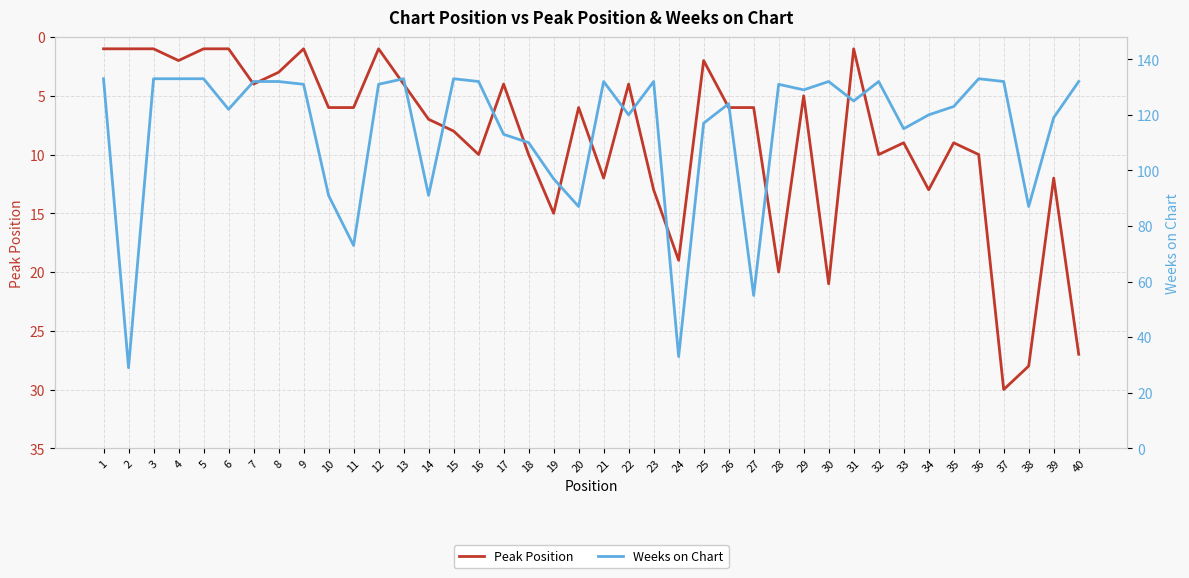

At which label does Weeks on Chart reach its peak?

1